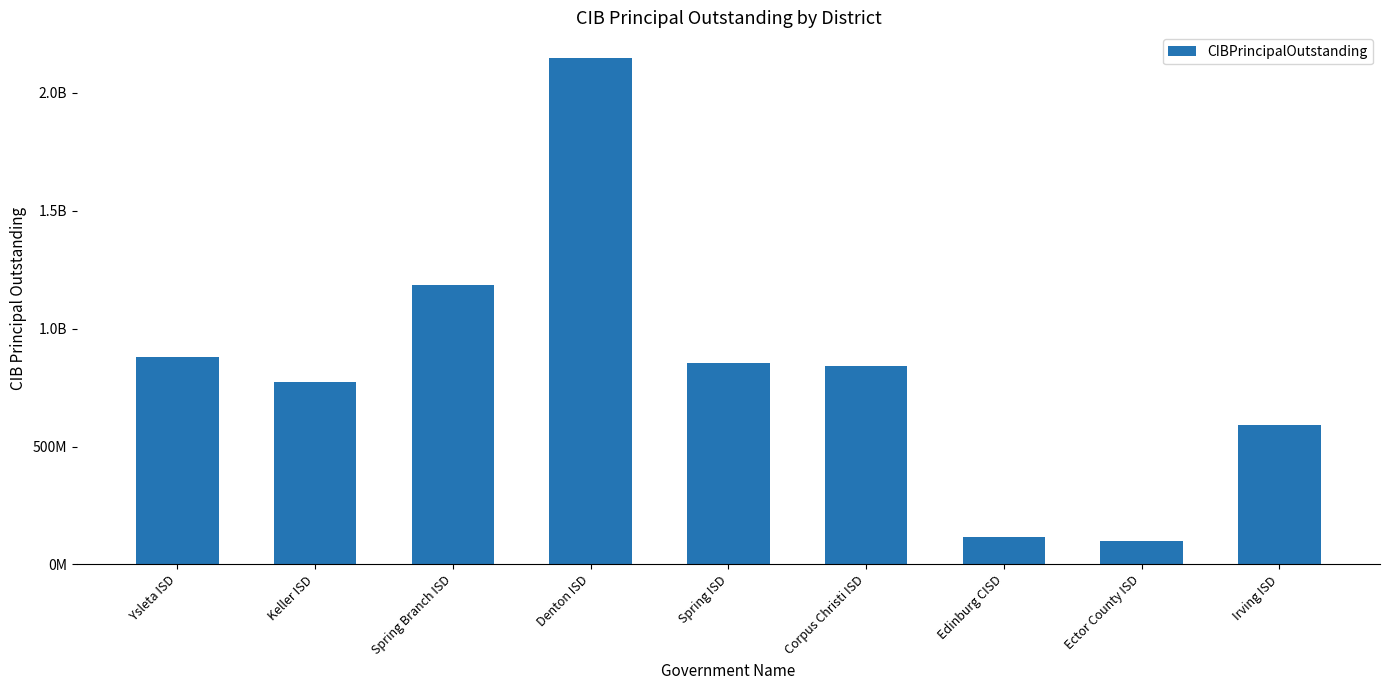

Reading left to right, extract all data points from this chart.

Ysleta ISD=880850000	Keller ISD=772345000	Spring Branch ISD=1186205000	Denton ISD=2149905000	Spring ISD=855450000	Corpus Christi ISD=842590000	Edinburg CISD=116520000	Ector County ISD=100340000	Irving ISD=591470000